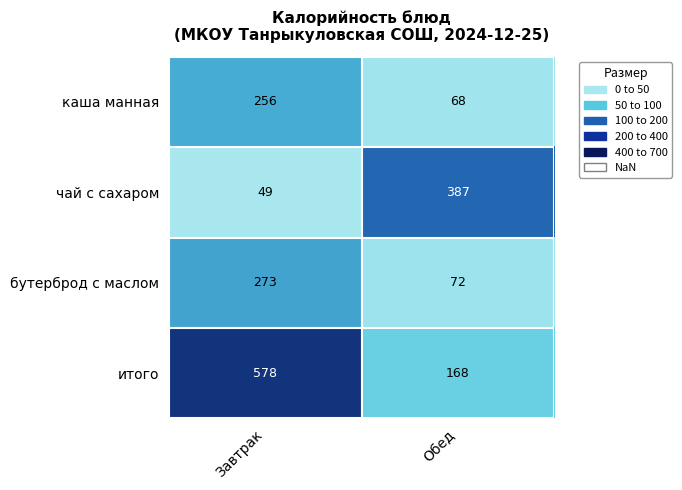

What is the difference between the highest and lowest values at Обед?

319